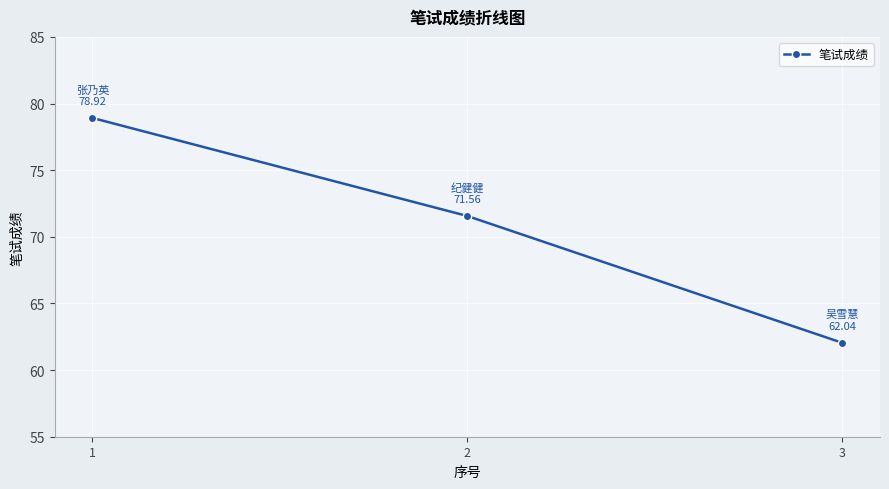

What is the average value?

70.8